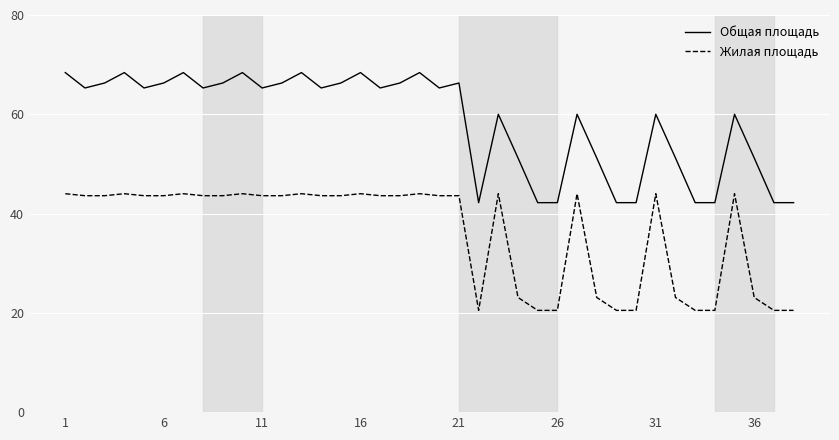

Which series has the largest range (max minus min)?

Общая площадь